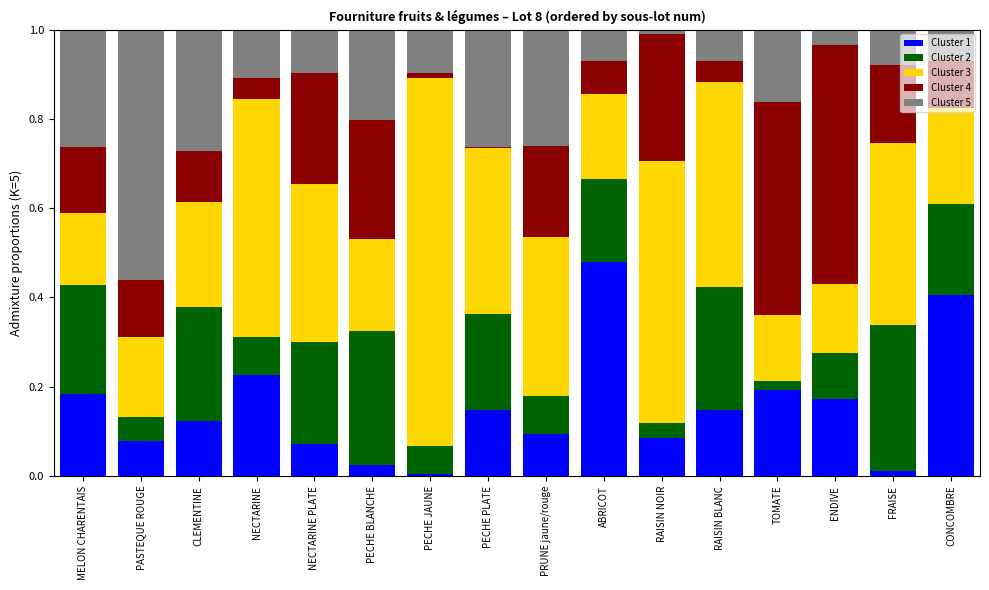

The value of Cluster 1 at PRUNE jaune/rouge is 0.1. True or false?

True